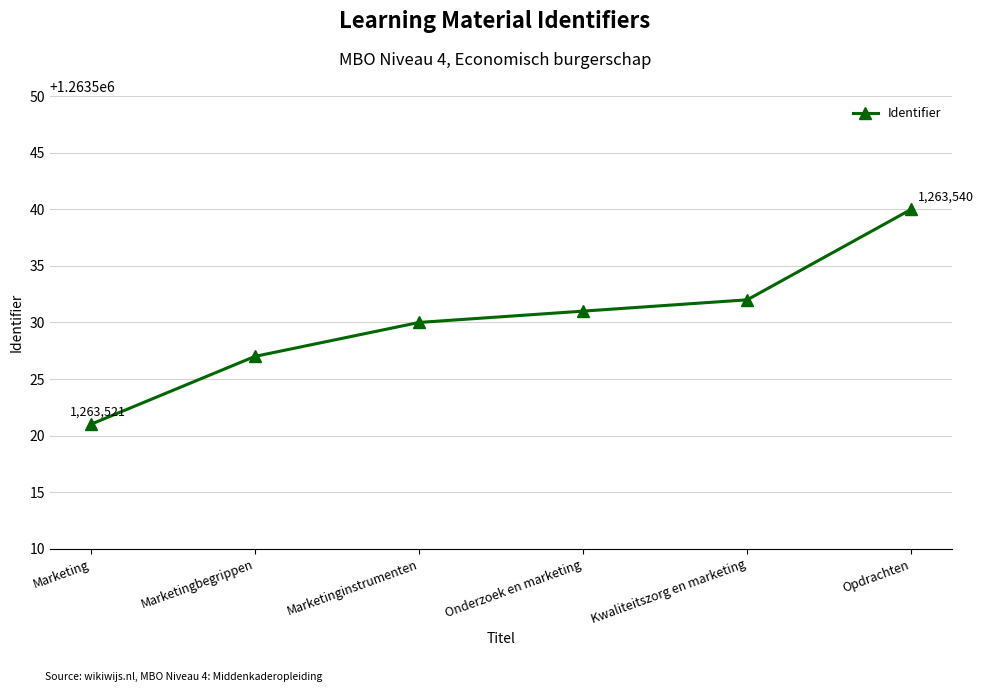

Which has a higher value, Opdrachten or Onderzoek en marketing?

Opdrachten